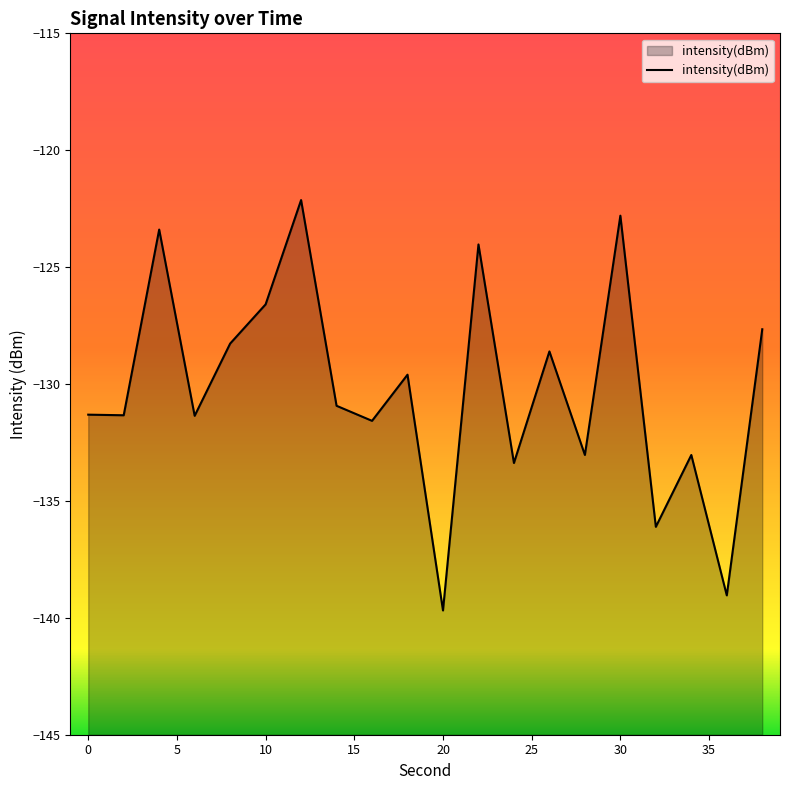

What is the approximate value at 10?

-126.6